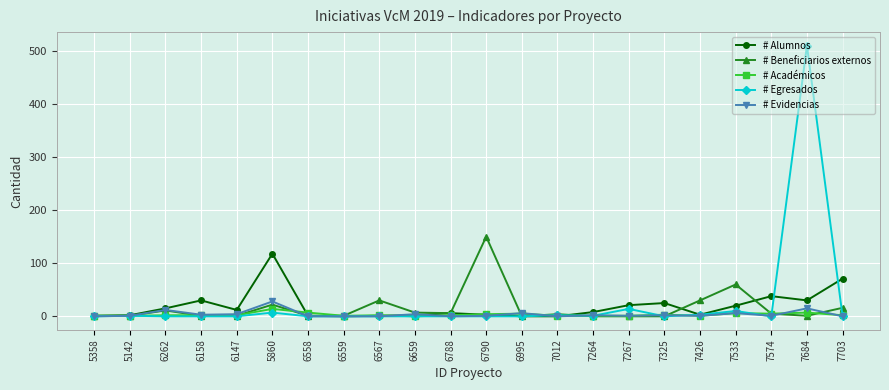

True or false: # Egresados has a value of 156 at 7684.

False